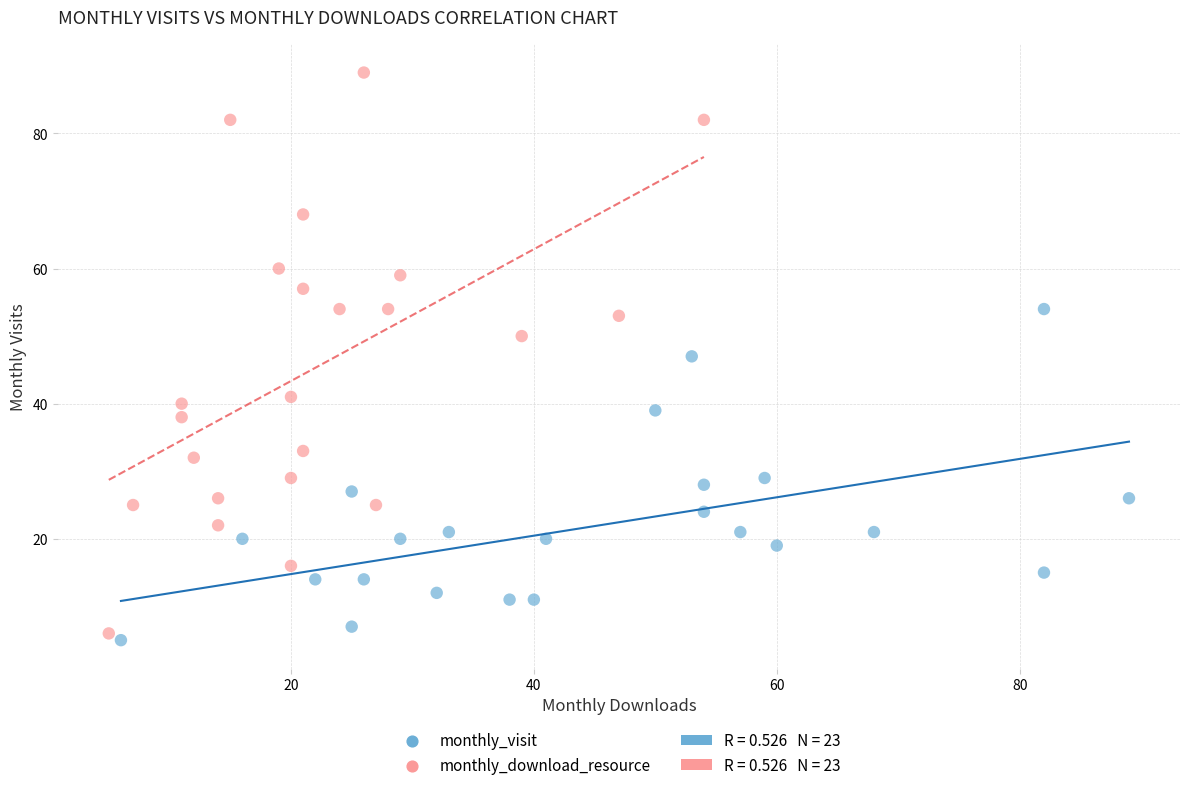

Which series has the largest Y range (max minus min)?

monthly_download_resource